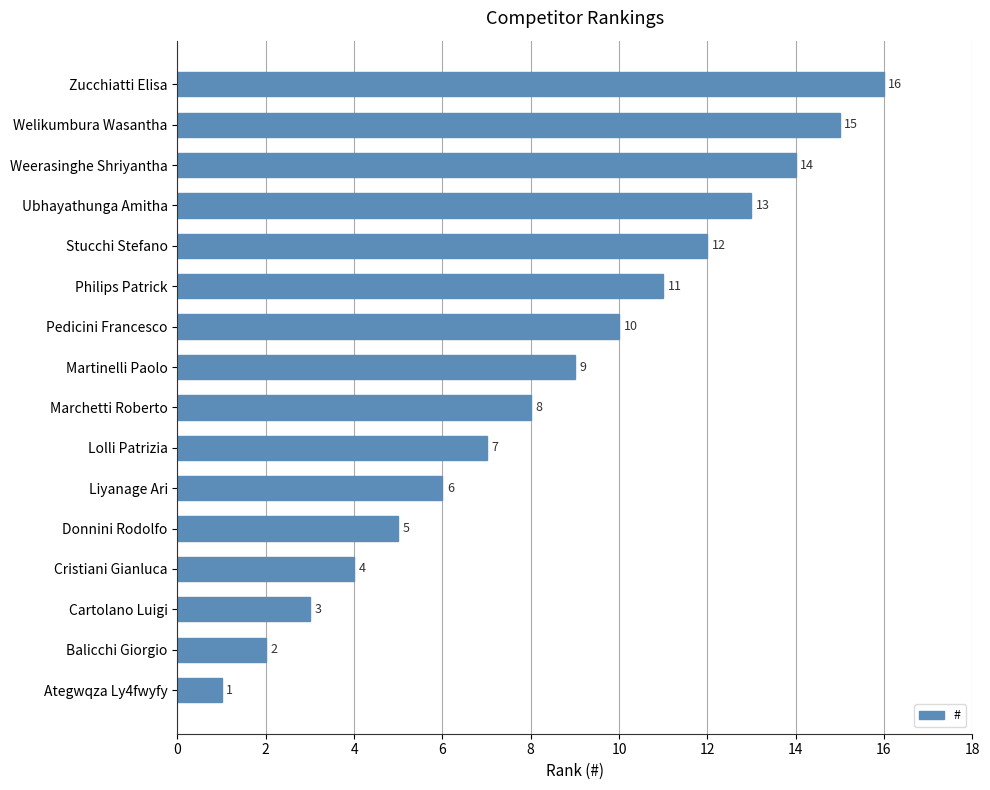

Is it true that the value at Stucchi Stefano is 12?

True